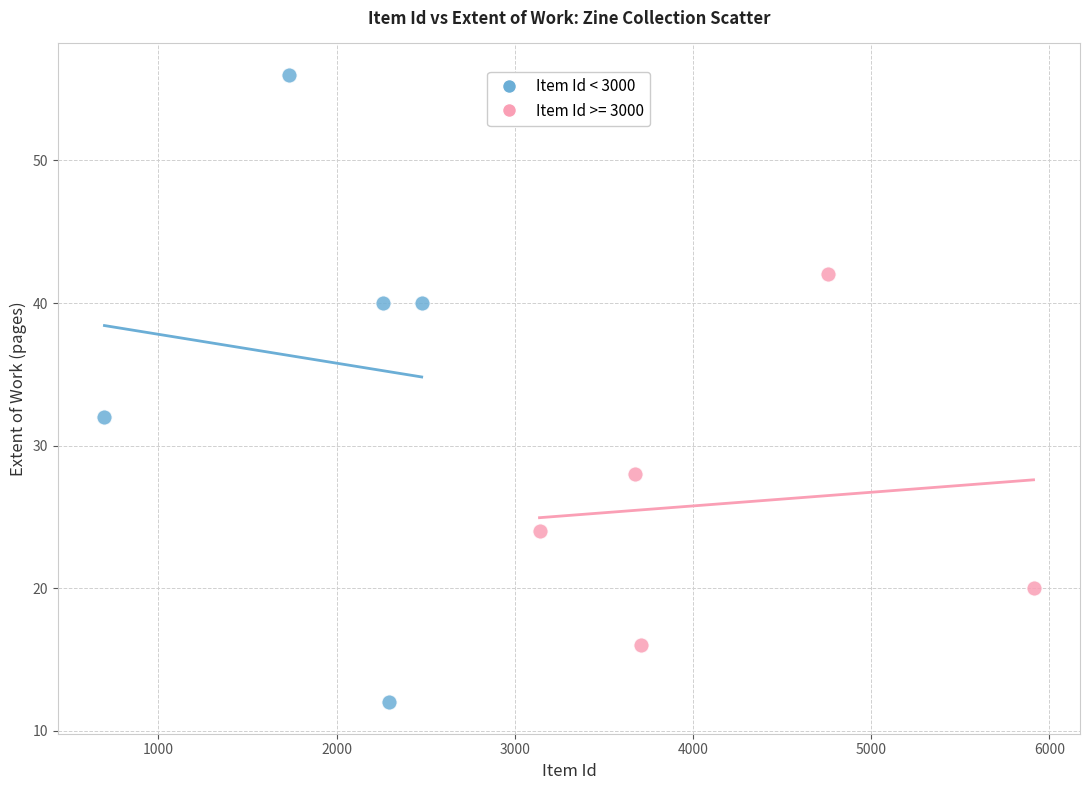

Which series reaches the minimum Y coordinate?

Item Id < 3000